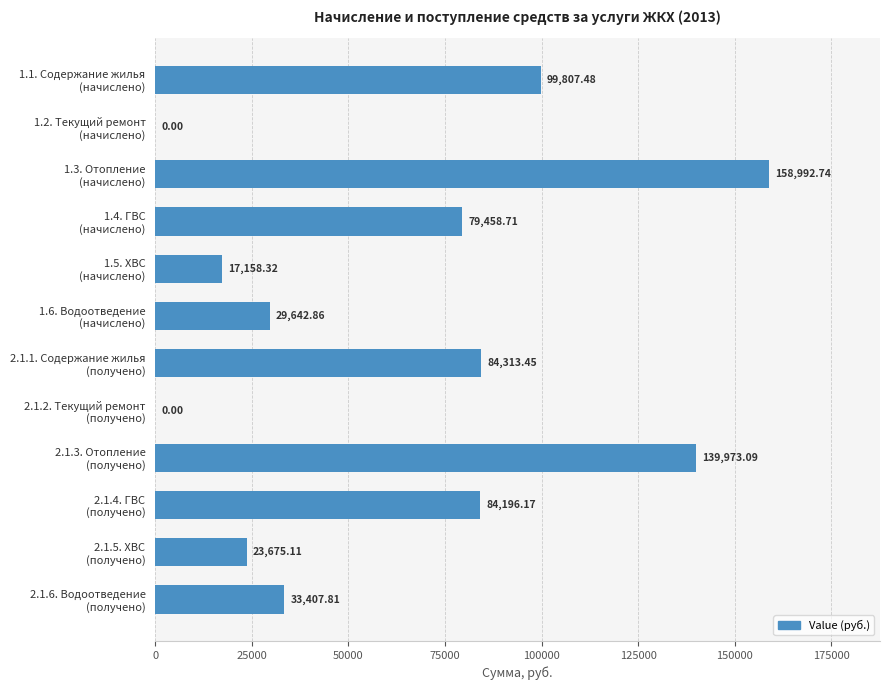

What is the sum of all values?

750625.7